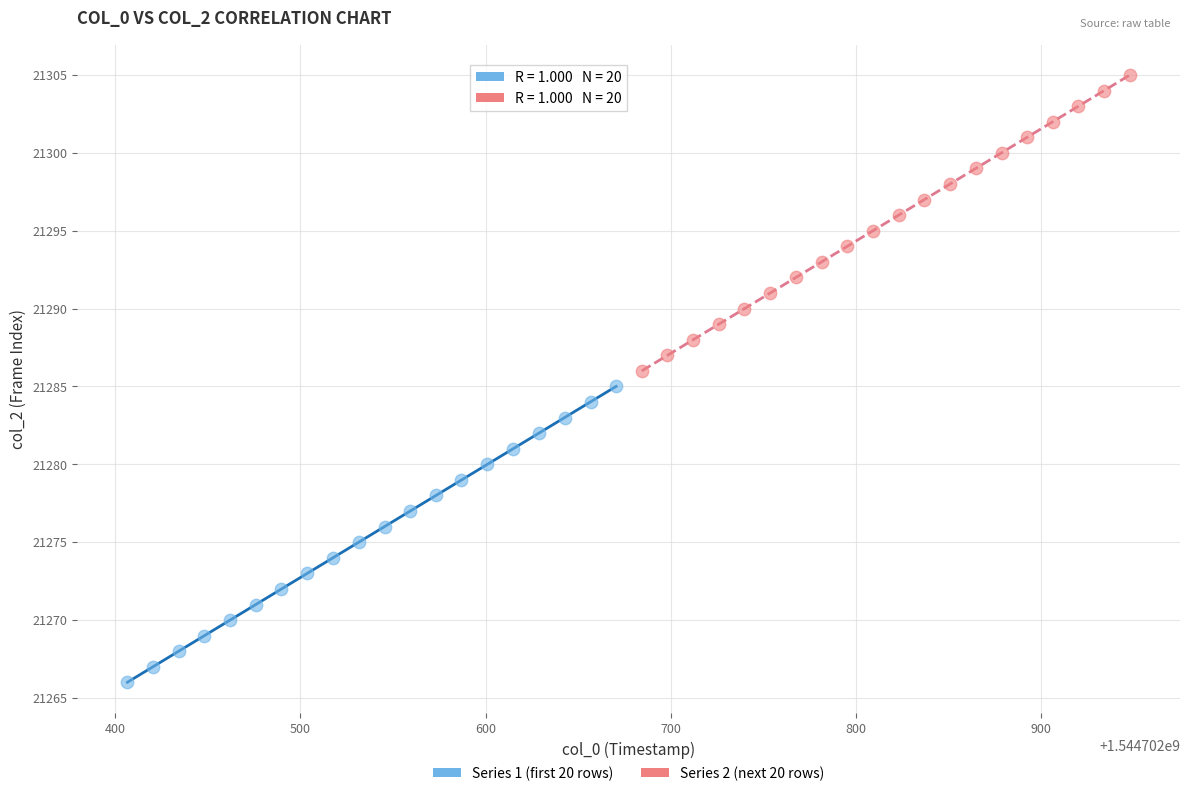

What are all the series names shown in the legend?

Series 1 (first 20 rows), Series 2 (next 20 rows)